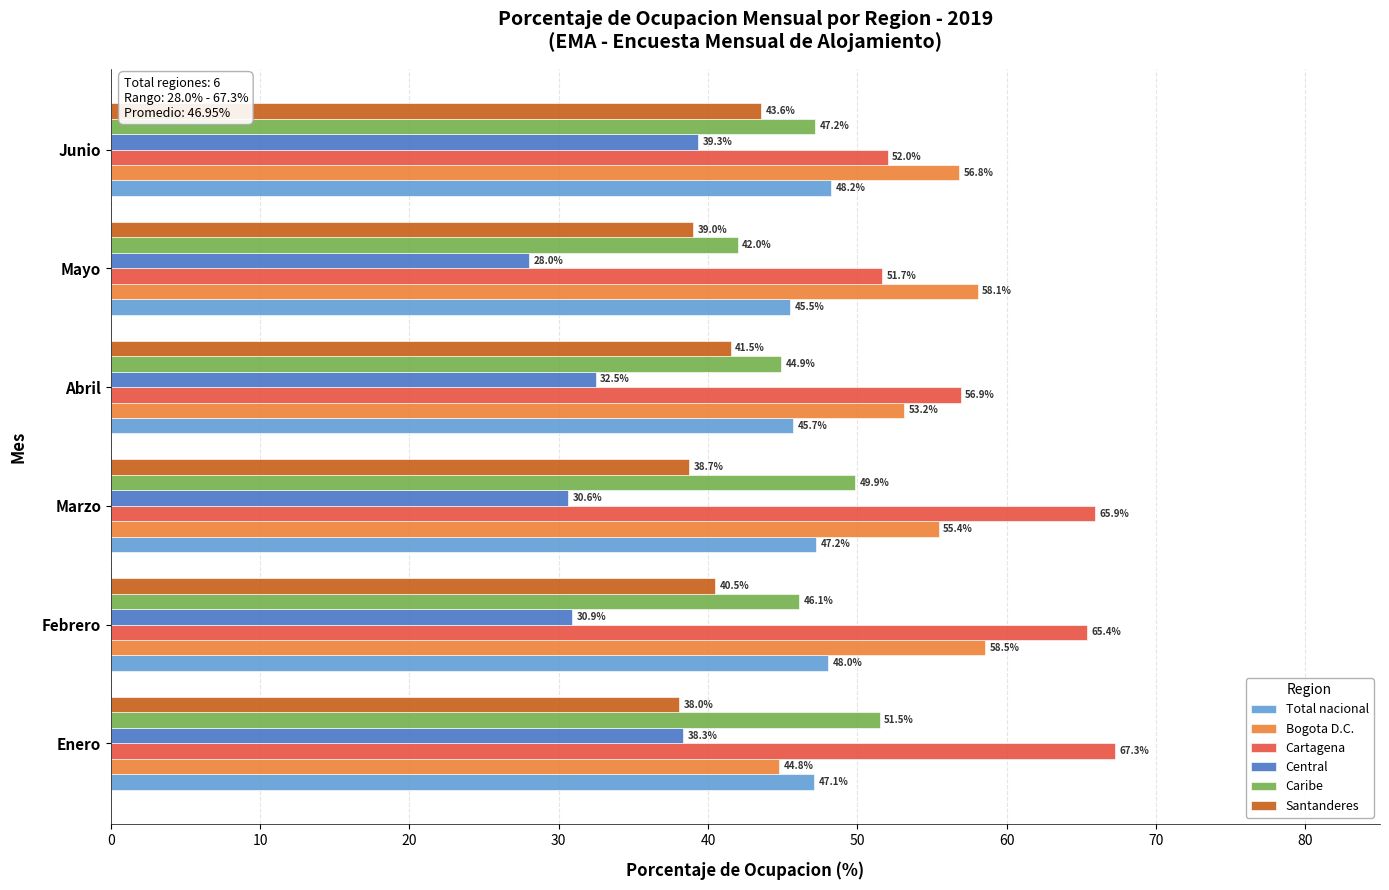

What is the highest value of the Caribe series?

51.5